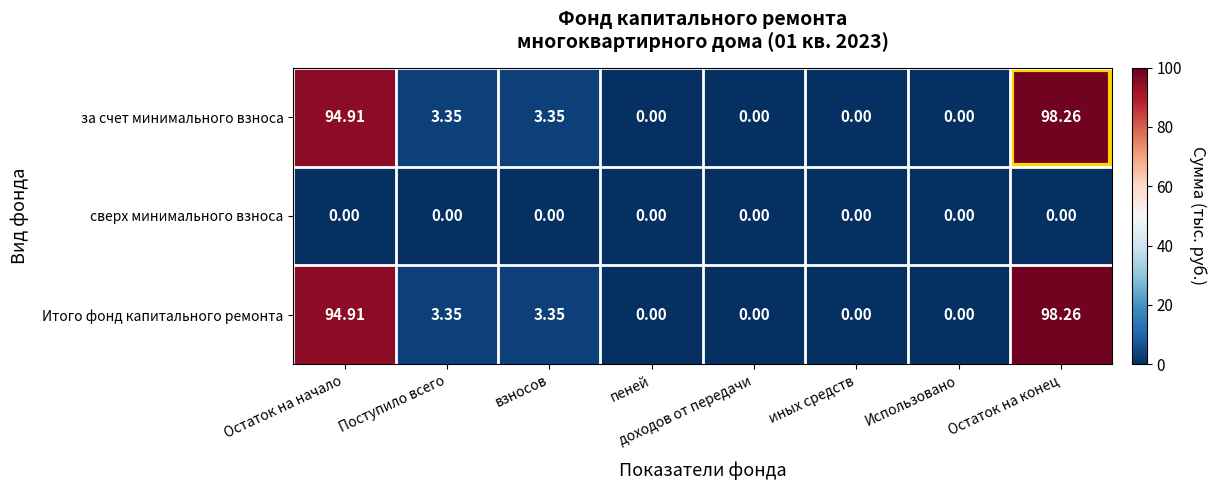

At which category is the sum across all series the highest?

Остаток на конец